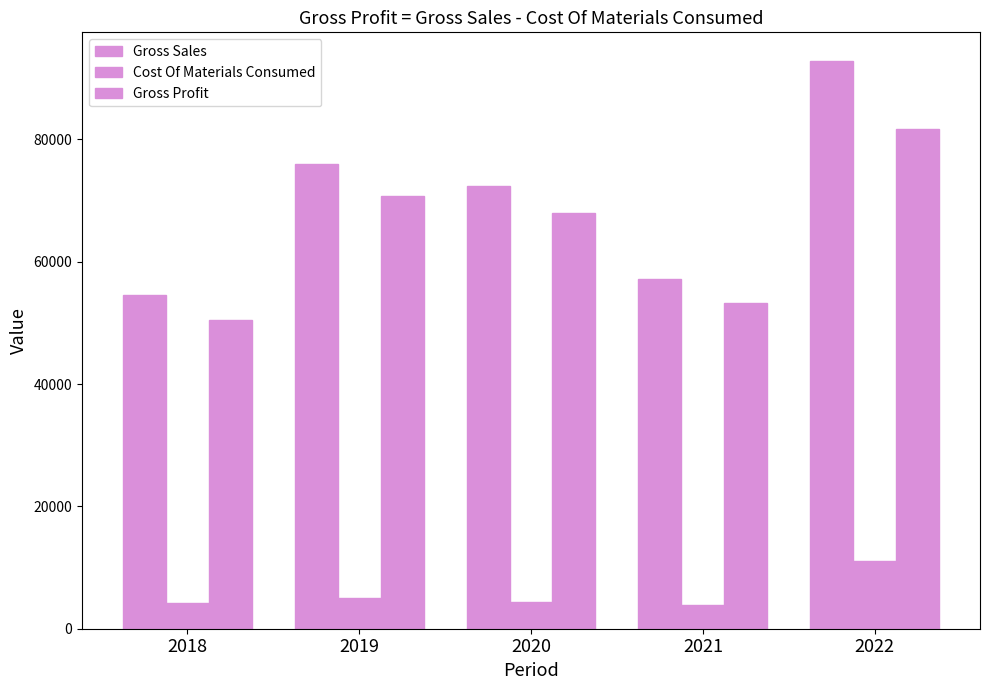

Are the bars horizontal?

No